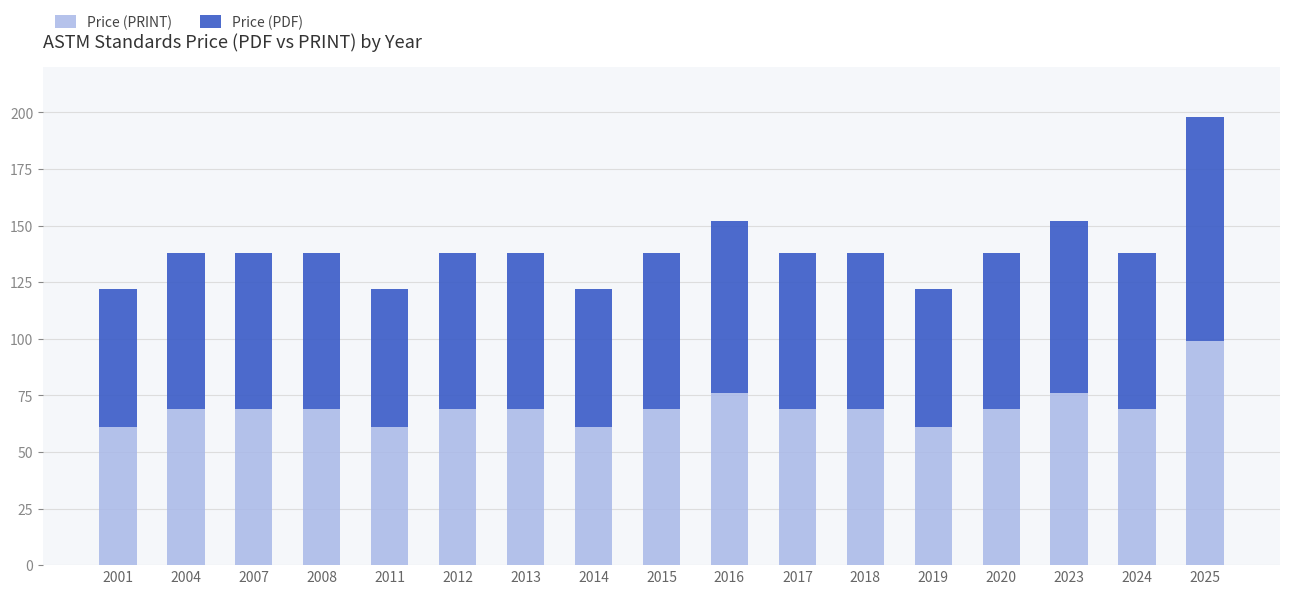

Does the chart contain stacked bars?

Yes